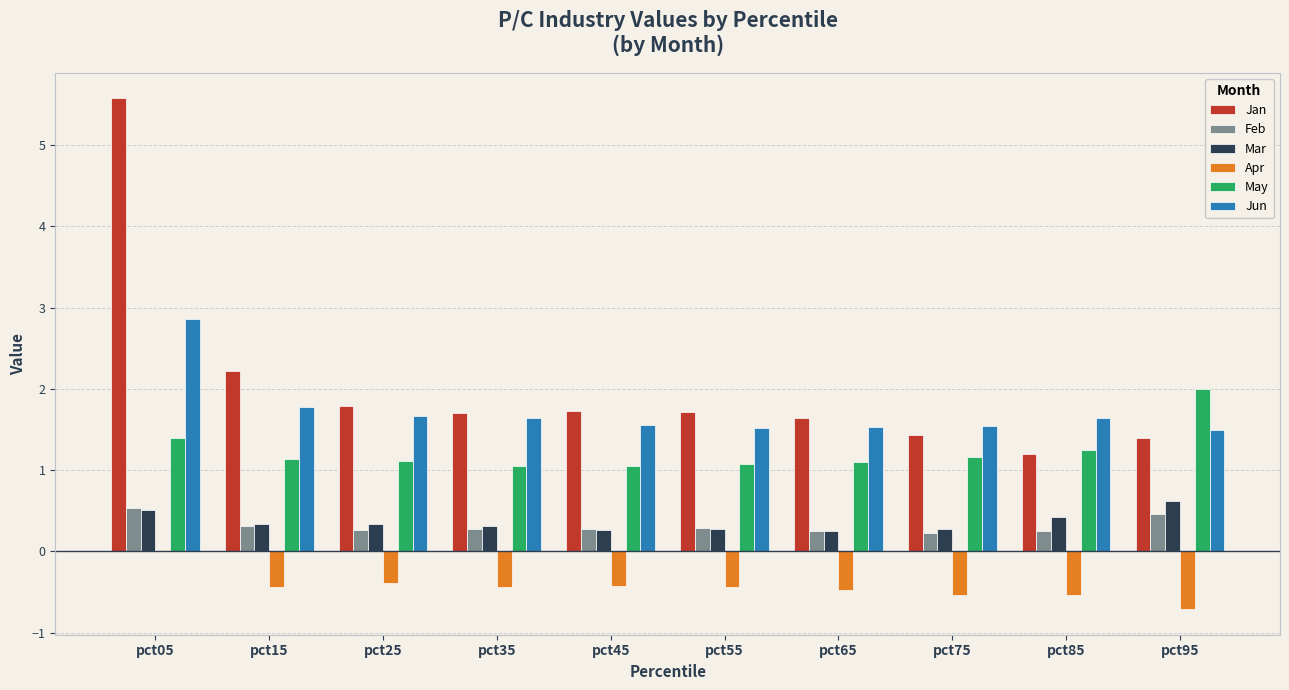

Read the May value at pct65.

1.1